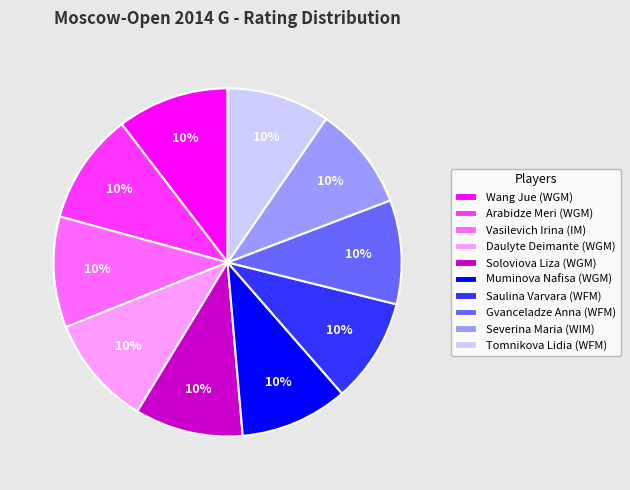

Count the number of slices in the pie.

10